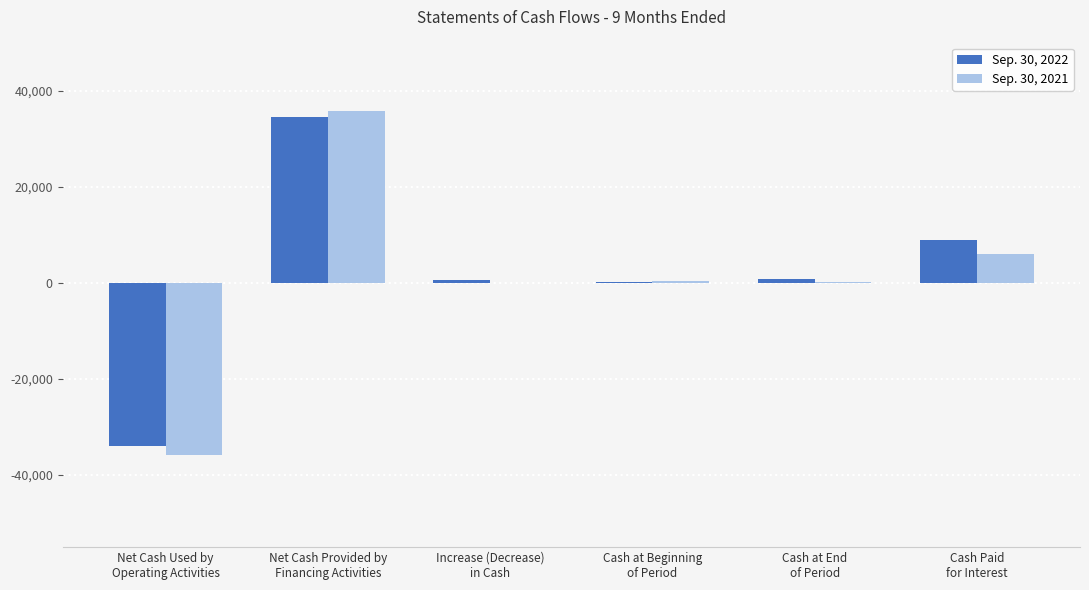

What is the maximum value shown in the chart?

35812